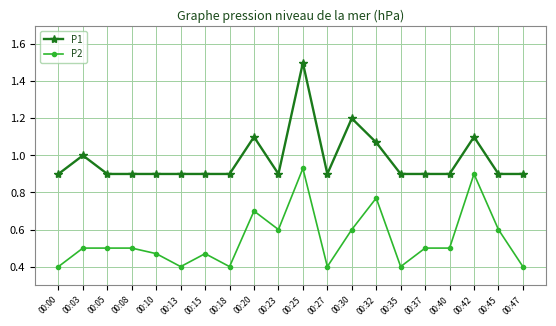

How many lines are shown in the chart?

2